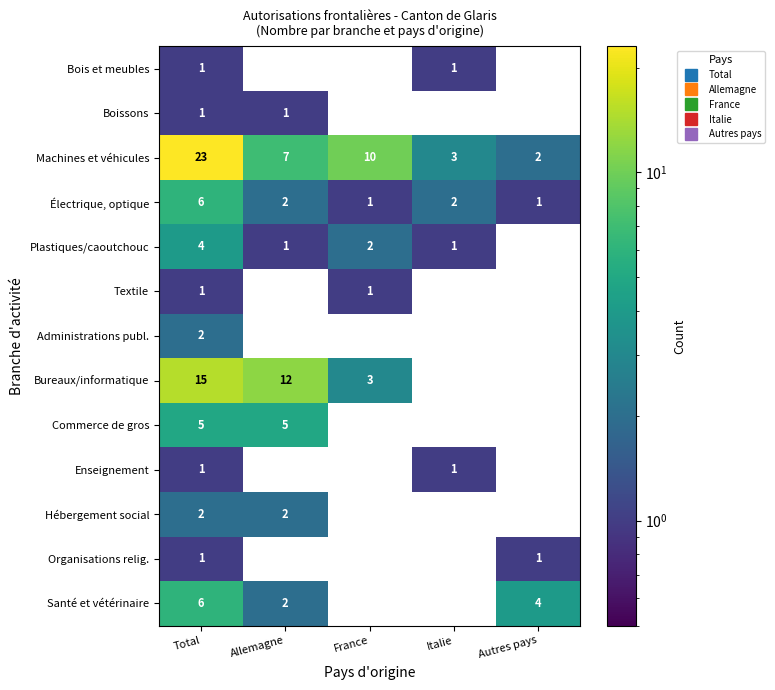

Which series changed the most between Total and Allemagne?

Machines et véhicules